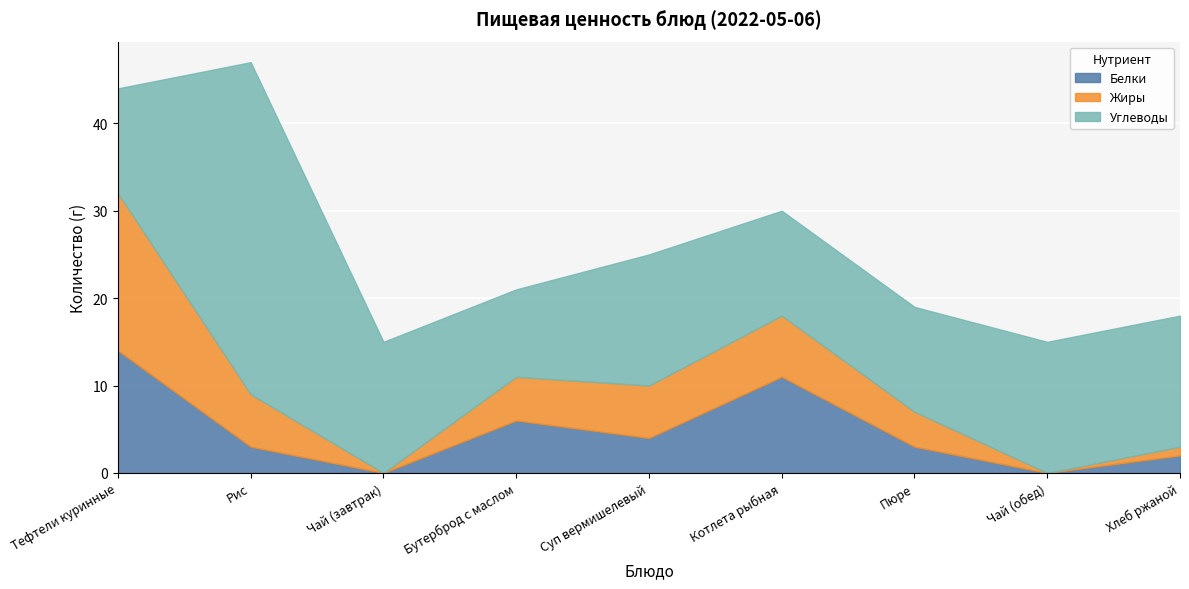

Rank the series by their maximum value, from highest to lowest.

Углеводы, Жиры, Белки